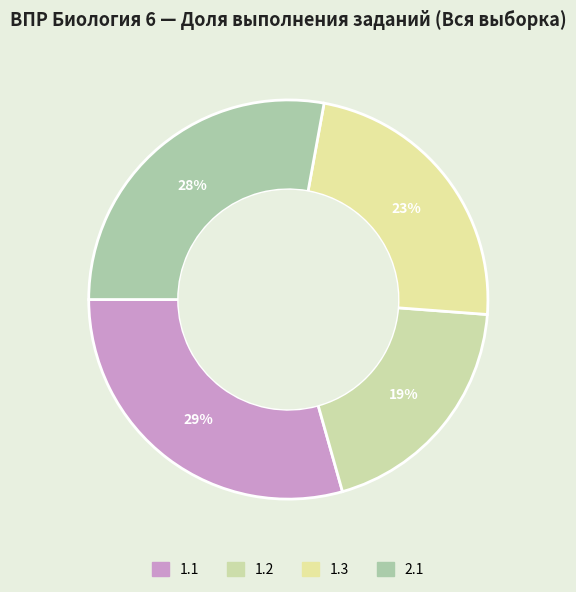

Does 1.3 represent more than half of the total?

No